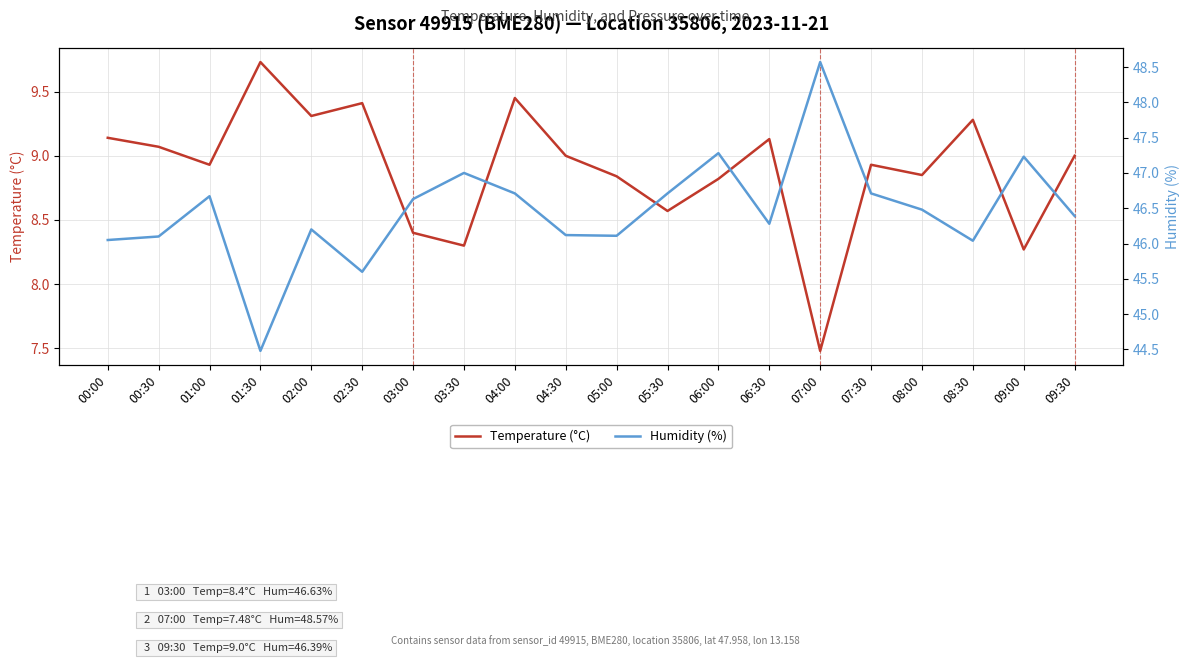

What is the value of the Temperature (°C) point at the 8th from the left?

8.3